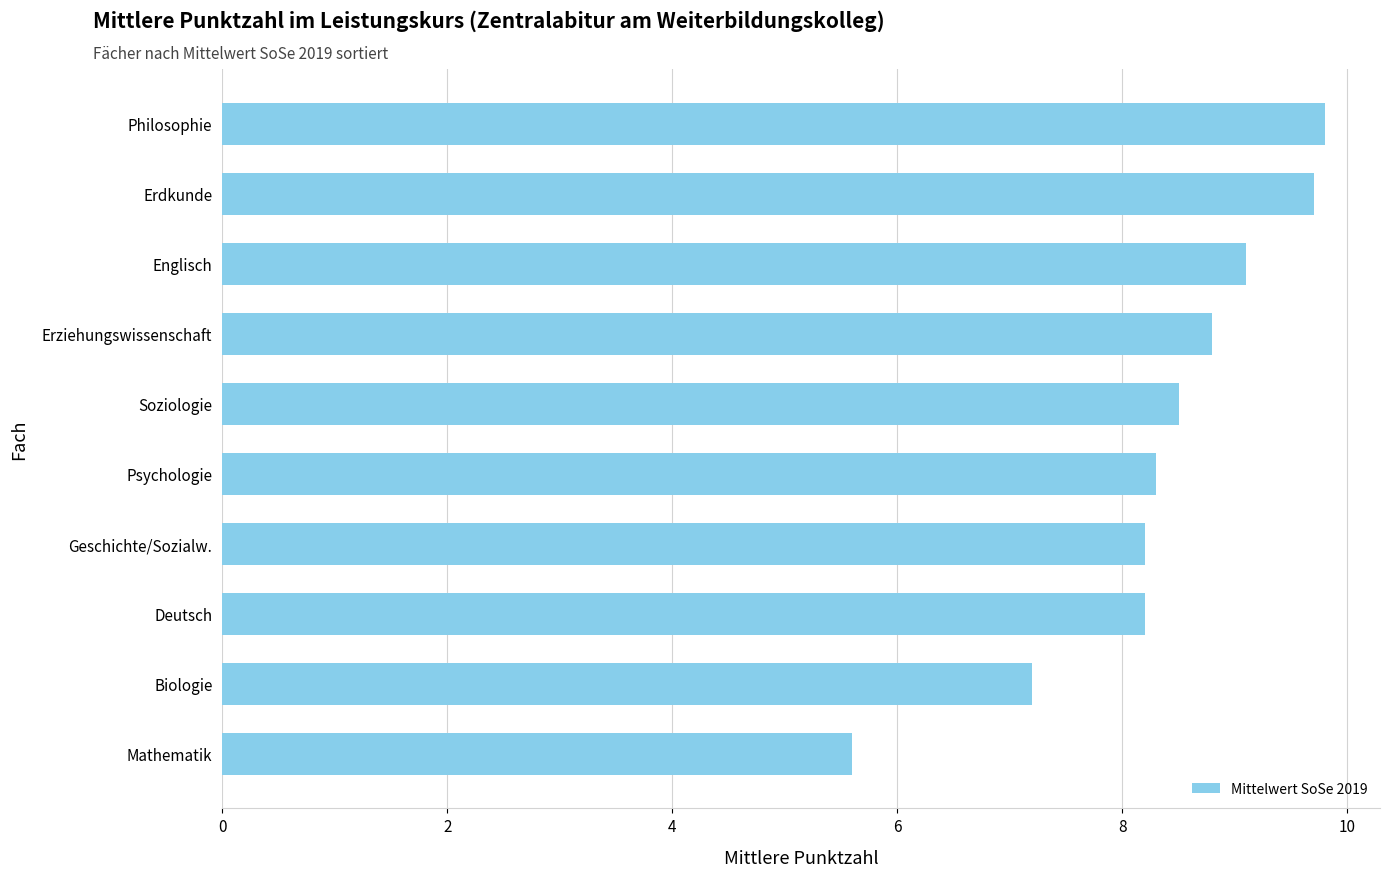

Where is the data nearest to the value 7?

Biologie